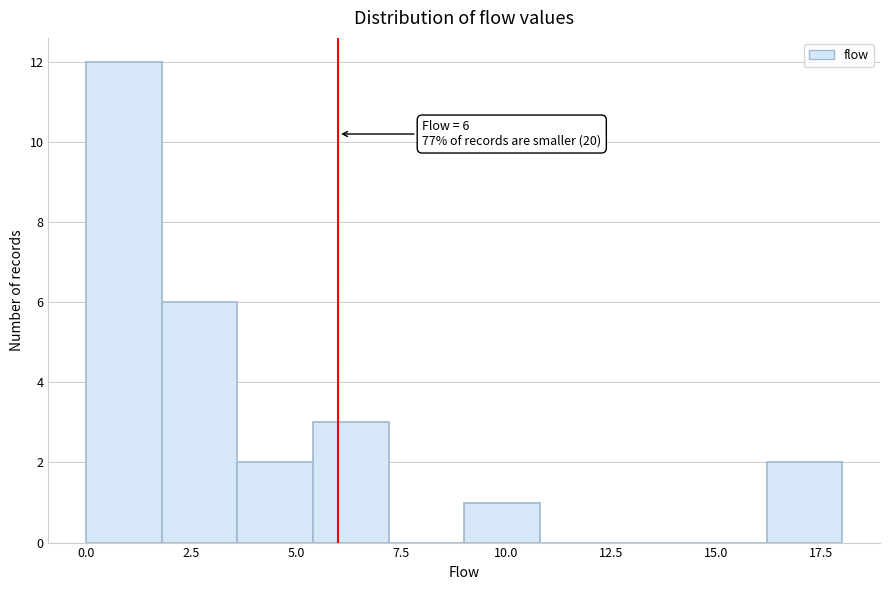

Read against the x-axis, roughly where is the centre of the tallest bar?

1.0